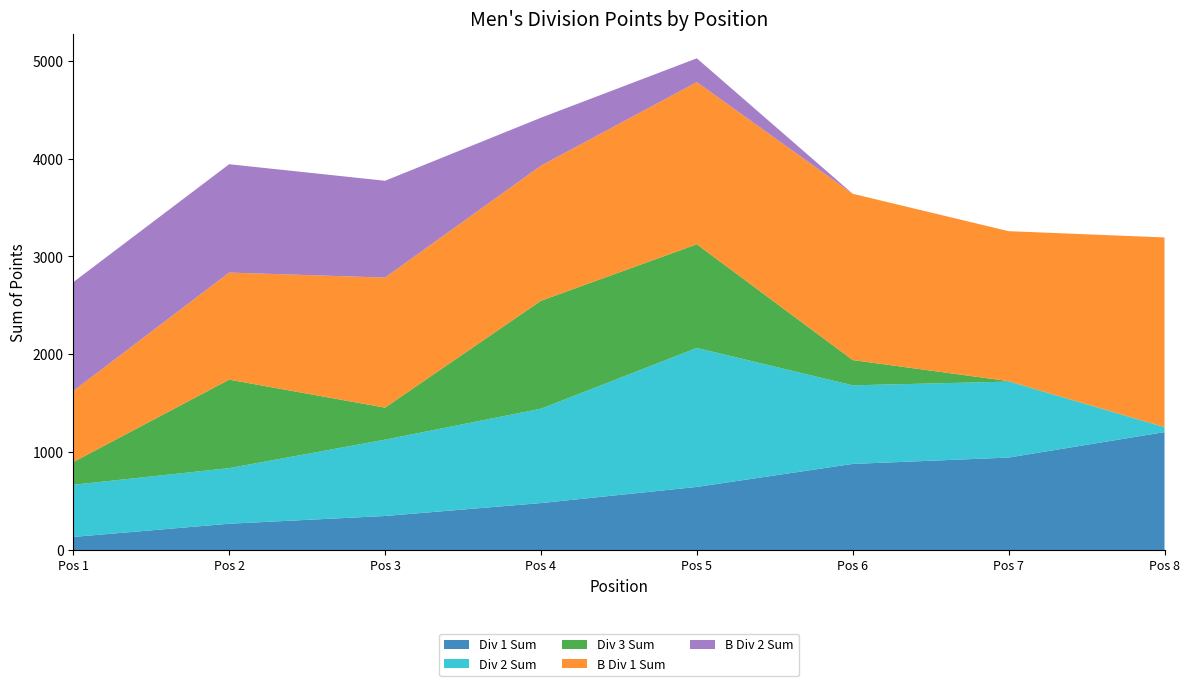

Reading right to left, list all the values displayed in this chart.

Div 1 Sum: 1205	945	880	645	480	348	269	134
Div 2 Sum: 51	776	803	1420	964	780	568	533
Div 3 Sum: 0	5	258	1059	1103	327	904	232
B Div 1 Sum: 1938	1532	1699	1657	1380	1329	1094	727
B Div 2 Sum: 0	0	0	243	490	989	1107	1111